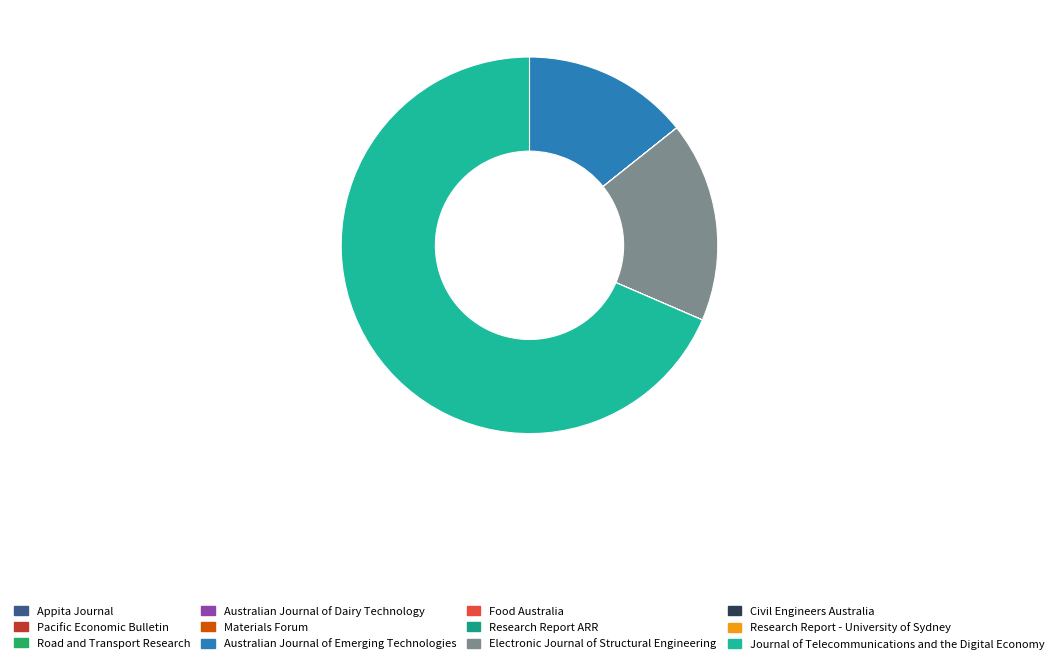

Count the number of slices in the pie.

12